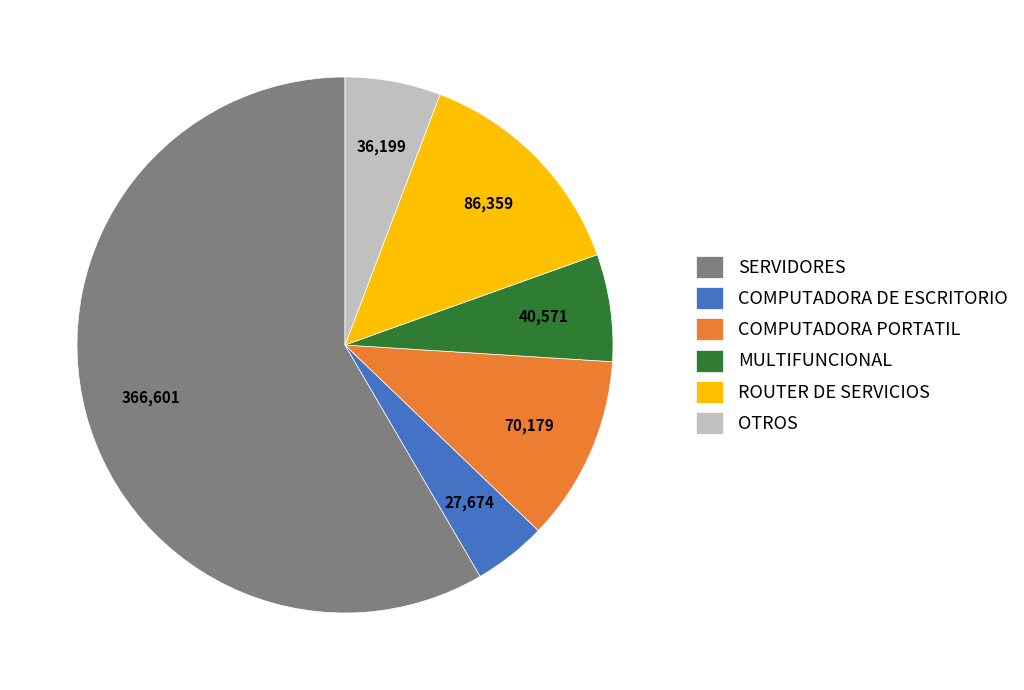

What is the largest slice in the pie chart?

SERVIDORES